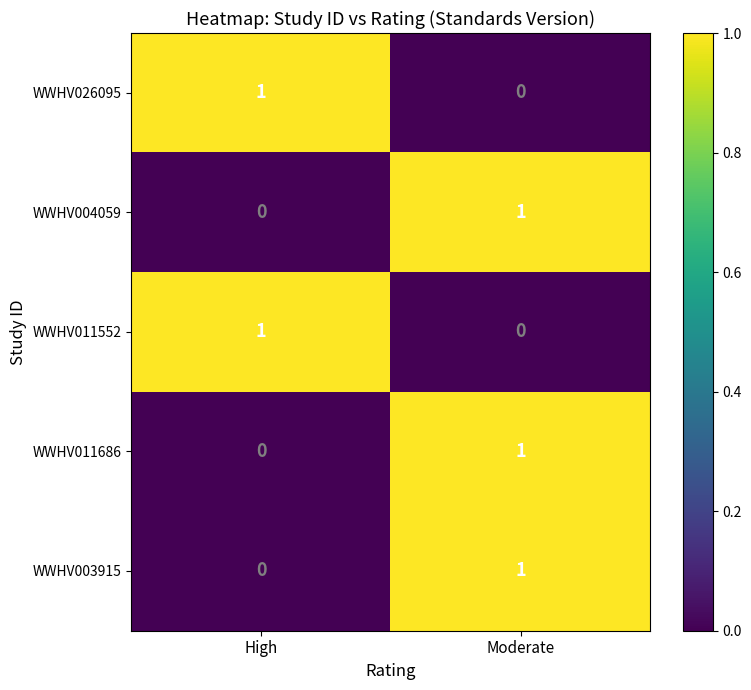

Which category has the lowest value in the WWHV003915 series?

High